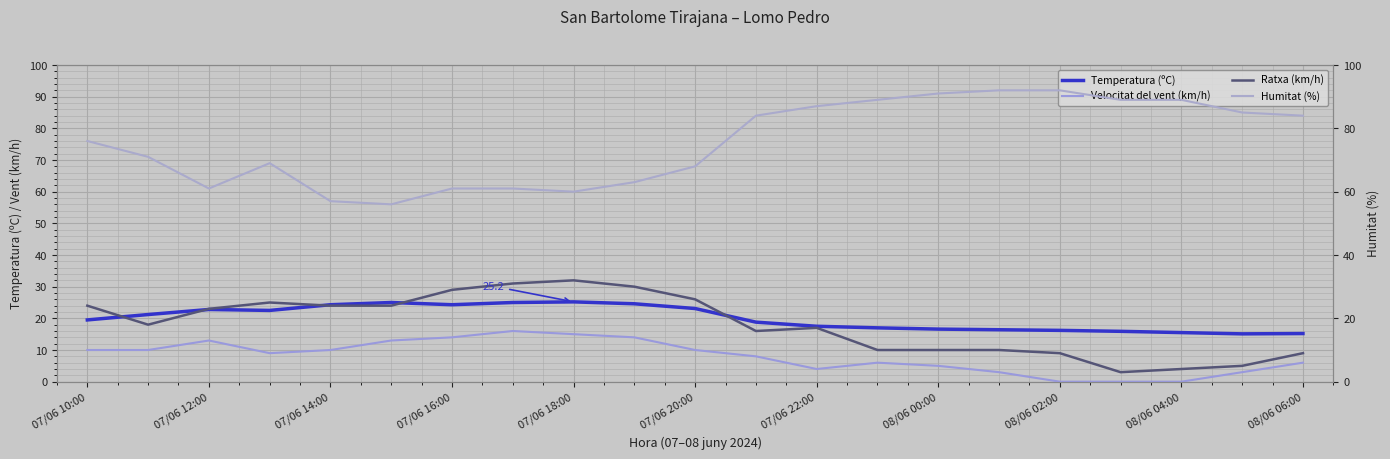

How many lines are shown in the chart?

4